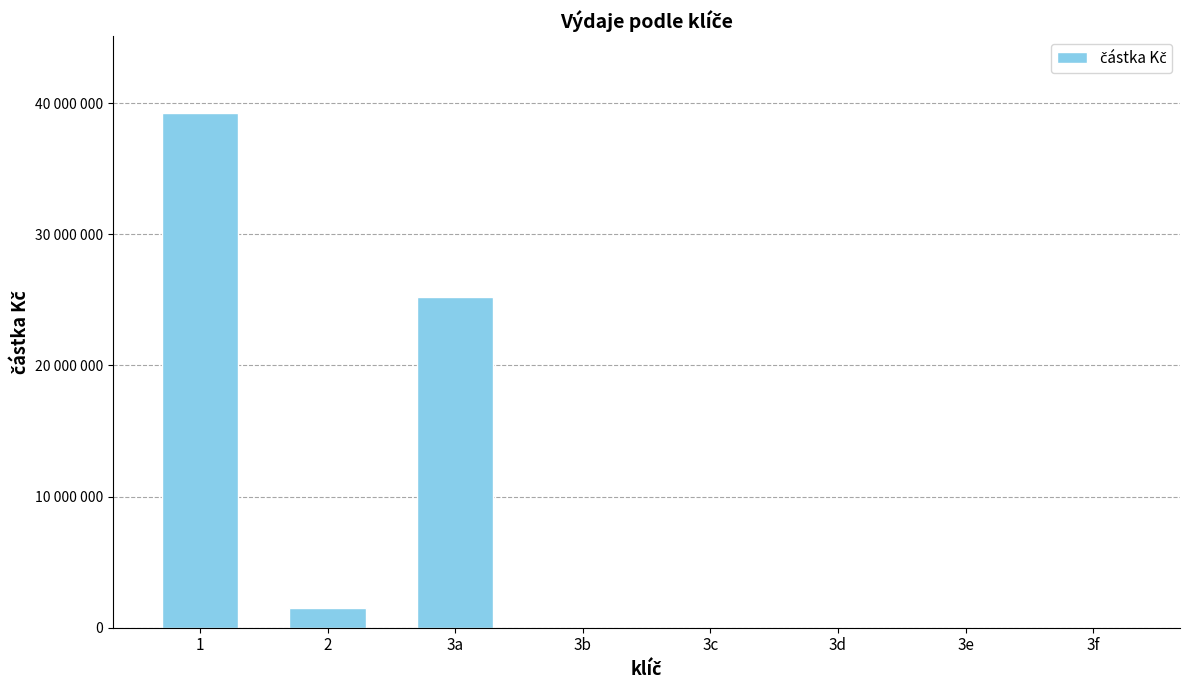

Reading left to right, list all the values displayed in this chart.

39219241.0	1475153.0	25231974.0	0.0	0.0	0.0	0.0	0.0